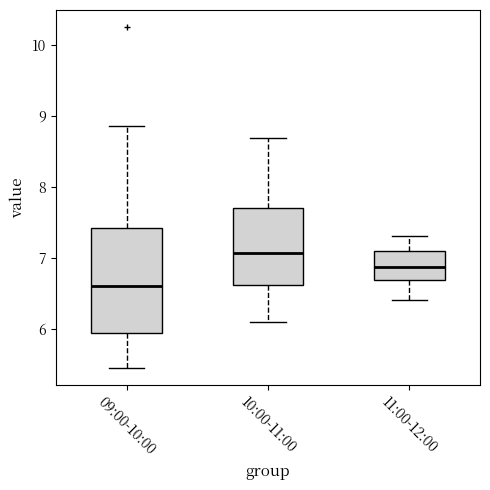

Reading left to right, read every box against the y-axis: the position of its median line, the range the box covers, and the ends of its whiskers. The values are not printed on the chart, so give them approximately, as read against the axis.

09:00-10:00: median 6.6, box 5.9 to 7.4, whiskers 5.5 to 8.9
10:00-11:00: median 7.1, box 6.6 to 7.7, whiskers 6.1 to 8.7
11:00-12:00: median 6.9, box 6.7 to 7.1, whiskers 6.4 to 7.3